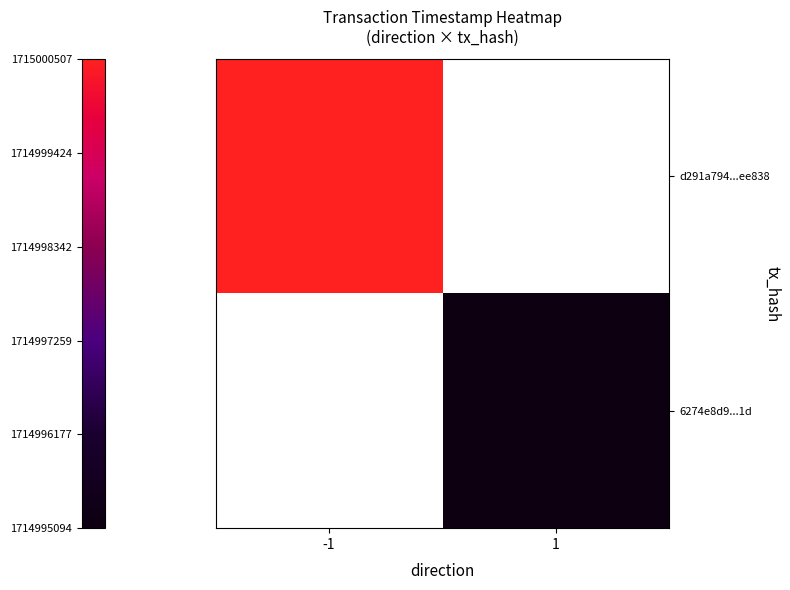

How many categories are shown in the chart?

2